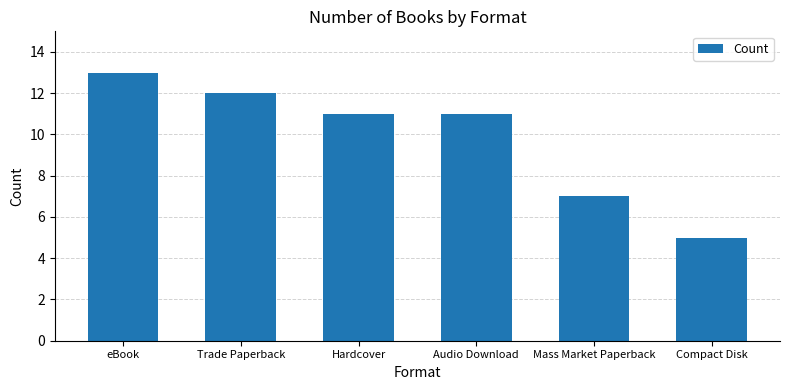

How many series are shown in this chart?

1